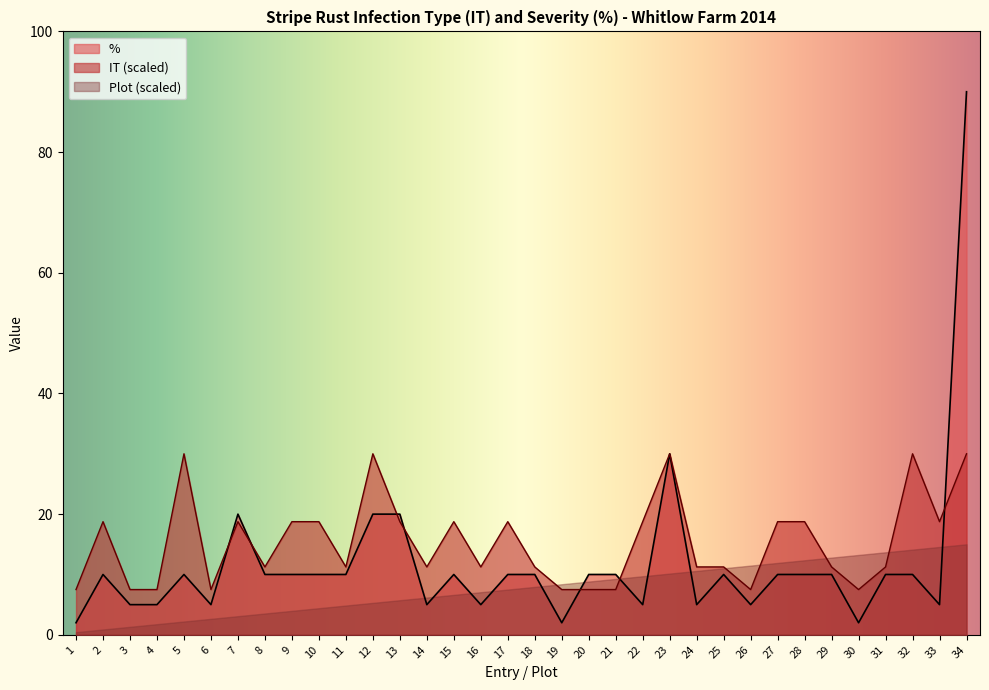

How many values in the % series are below 10?

12